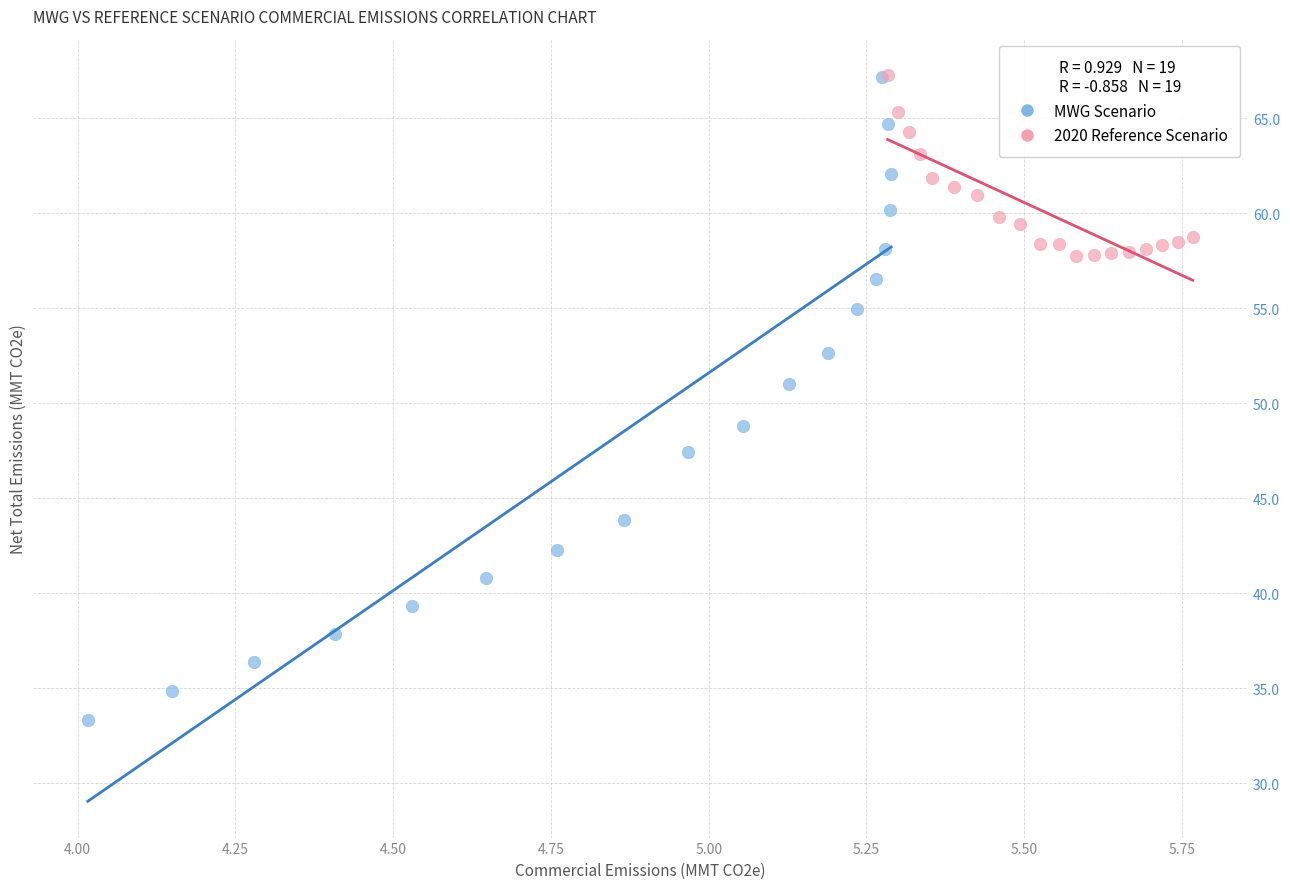

Which series has the largest Y range (max minus min)?

MWG Scenario